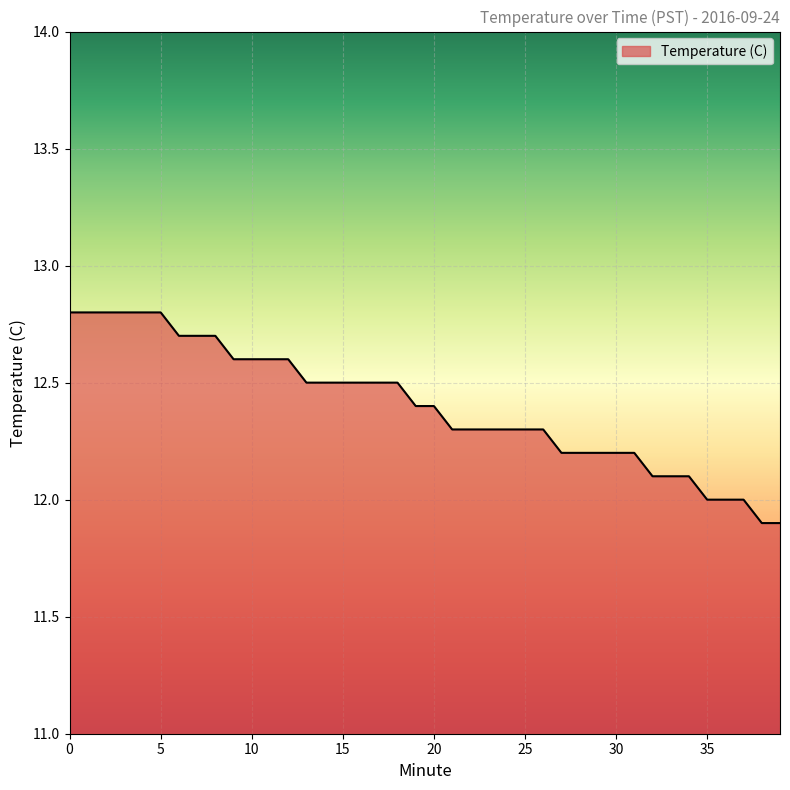

What is the smallest value displayed?

11.9